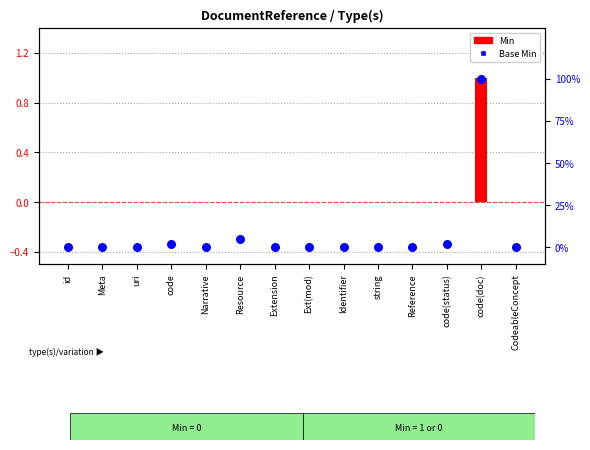

Is the value of Base Min at code(doc) greater than the value of Min at Meta?

Yes